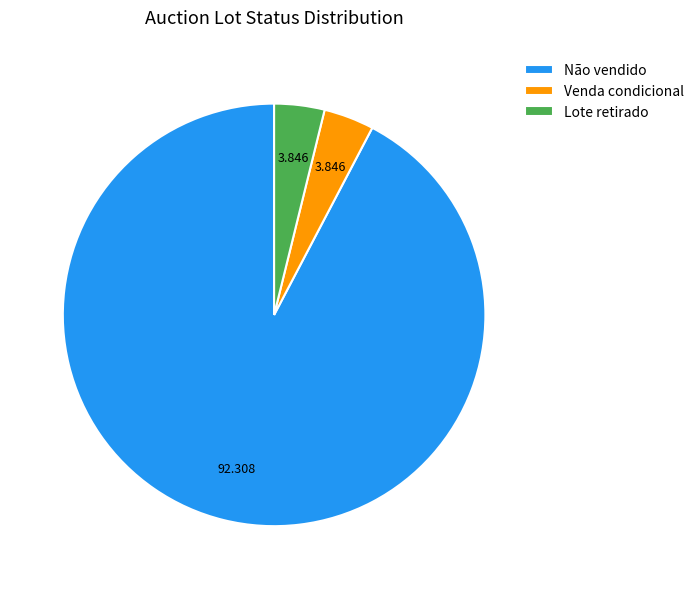

Which category accounts for the majority?

Não vendido